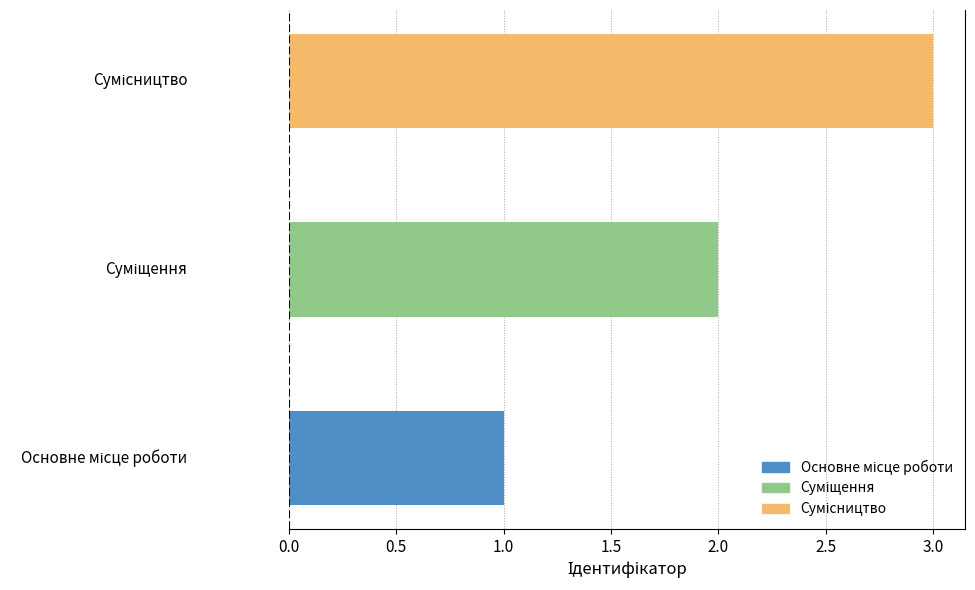

What is the sum of all values?

6